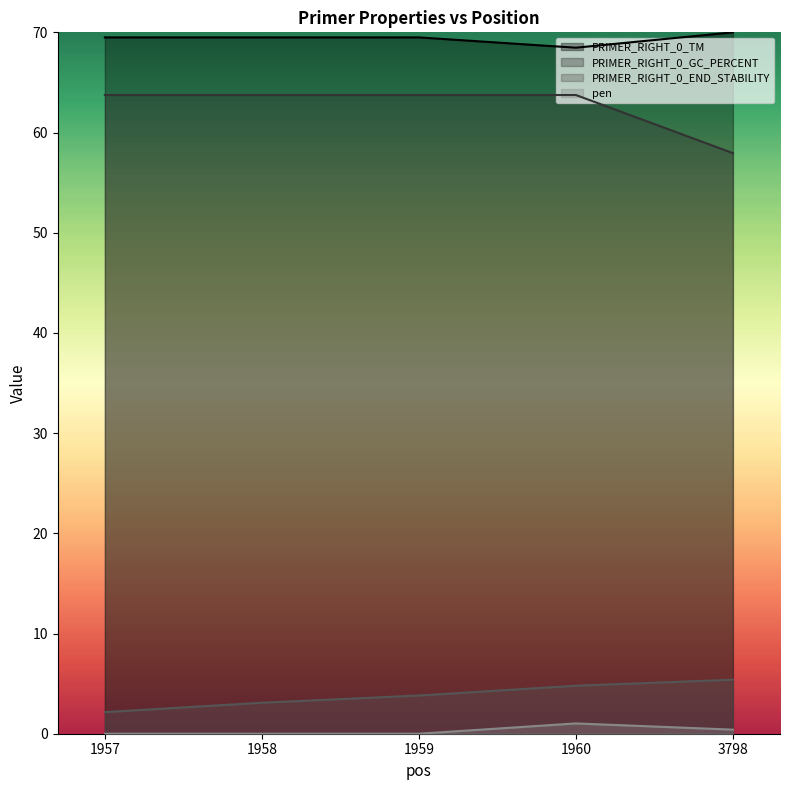

True or false: PRIMER_RIGHT_0_GC_PERCENT has more than 0 points higher than both neighbors.

False